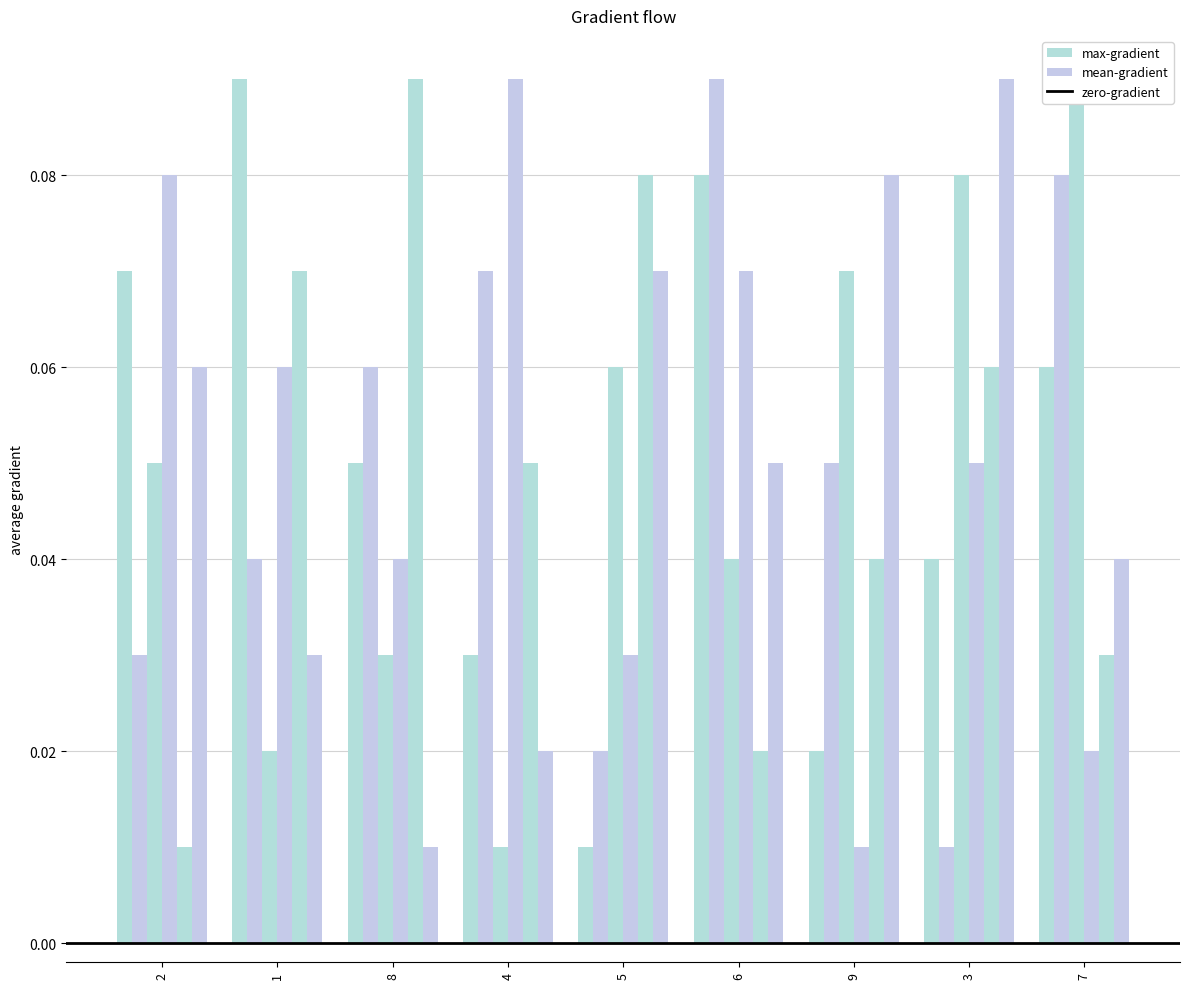

What is the difference between the highest and lowest values at 7?

0.1